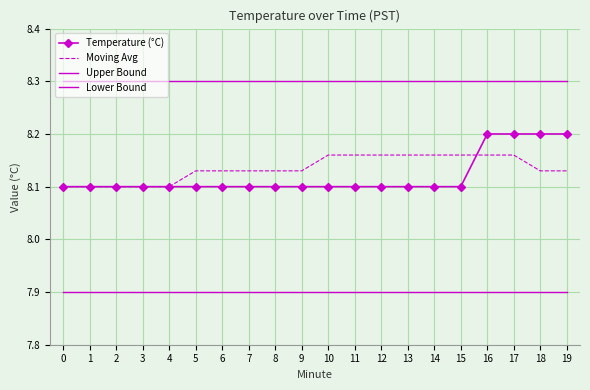

Is the value of Temperature (°C) at 17 greater than the value of Lower Bound at 13?

Yes